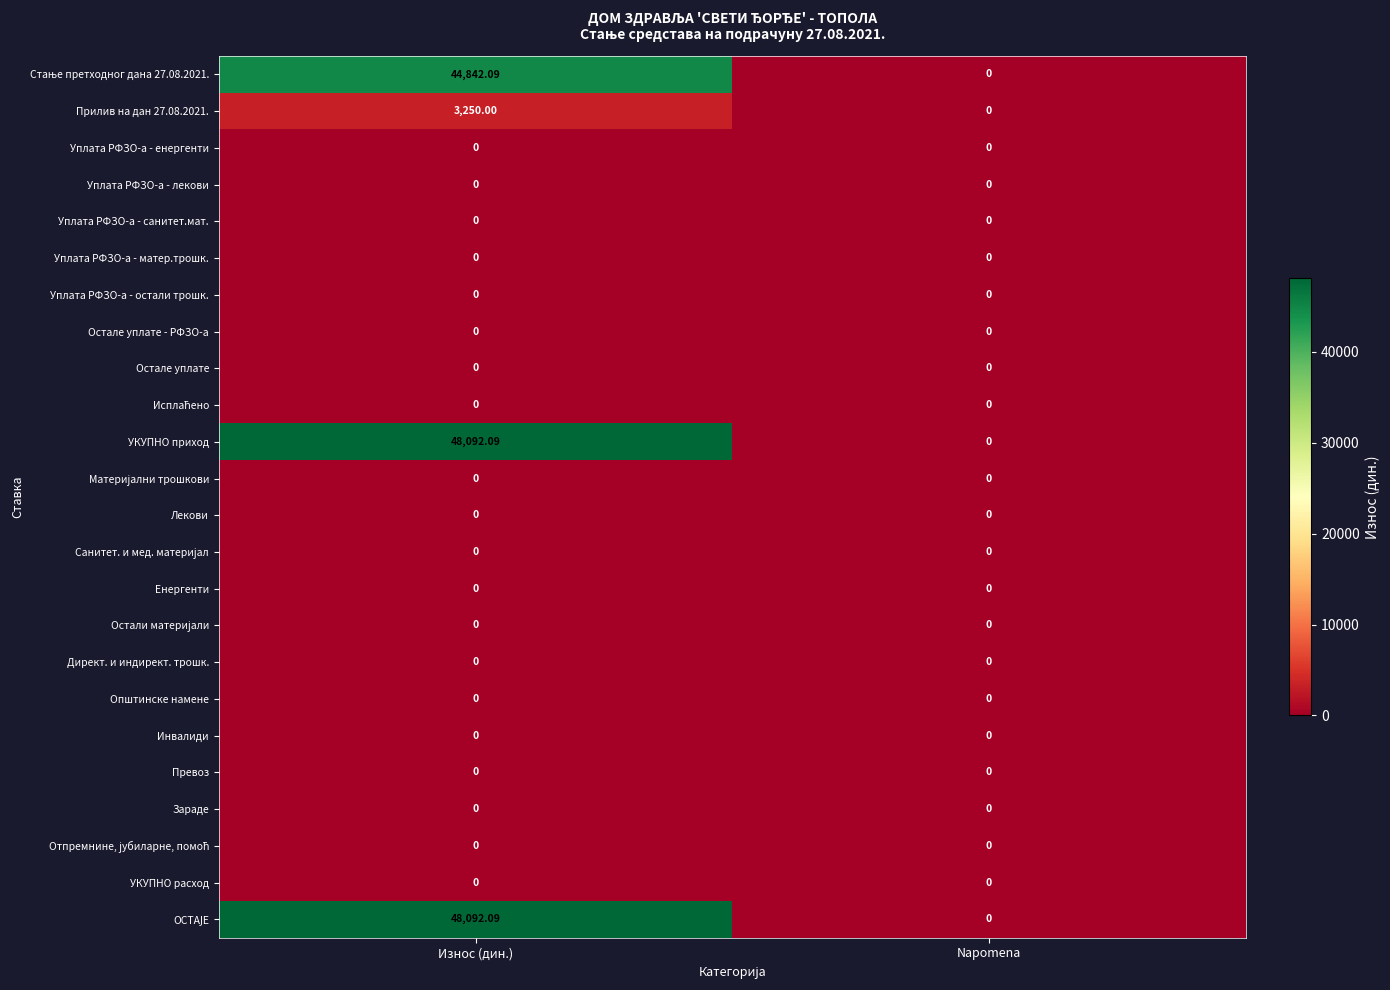

At which category is the sum across all series the highest?

Износ (дин.)